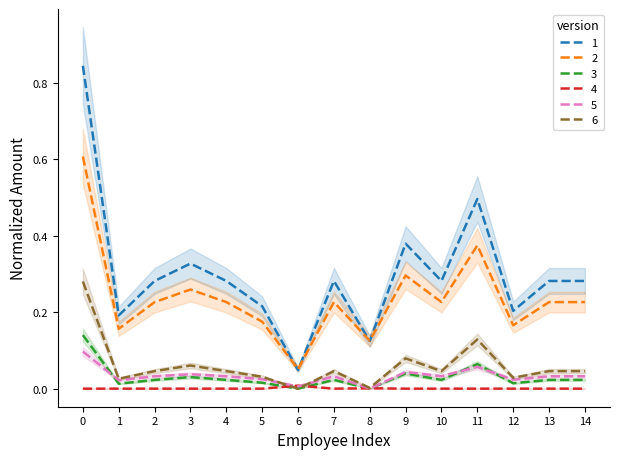

Count the number of categories in the chart.

15